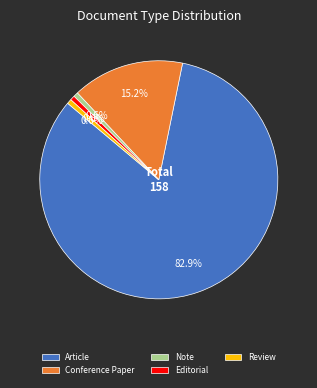

To the nearest percent, what portion does Review represent?

1%